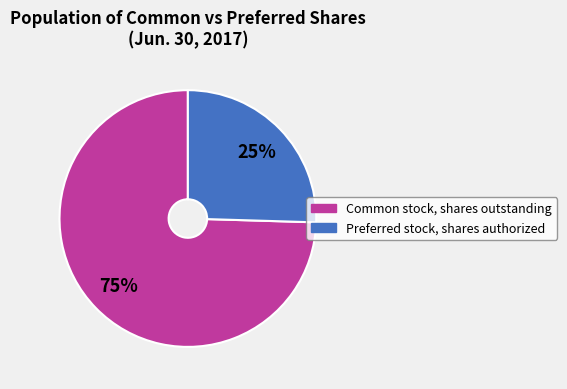

Does Preferred stock, shares authorized represent more than half of the total?

No